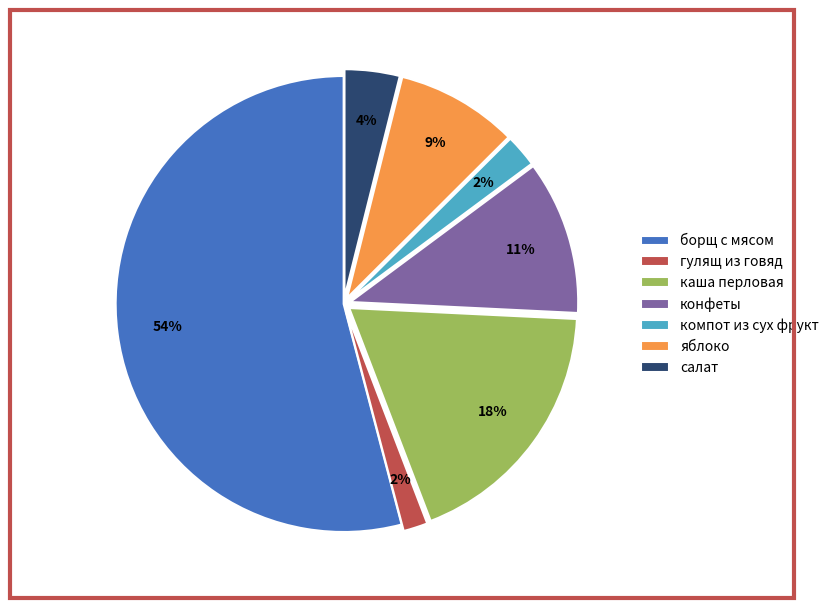

Which category has the biggest portion of the pie?

борщ с мясом